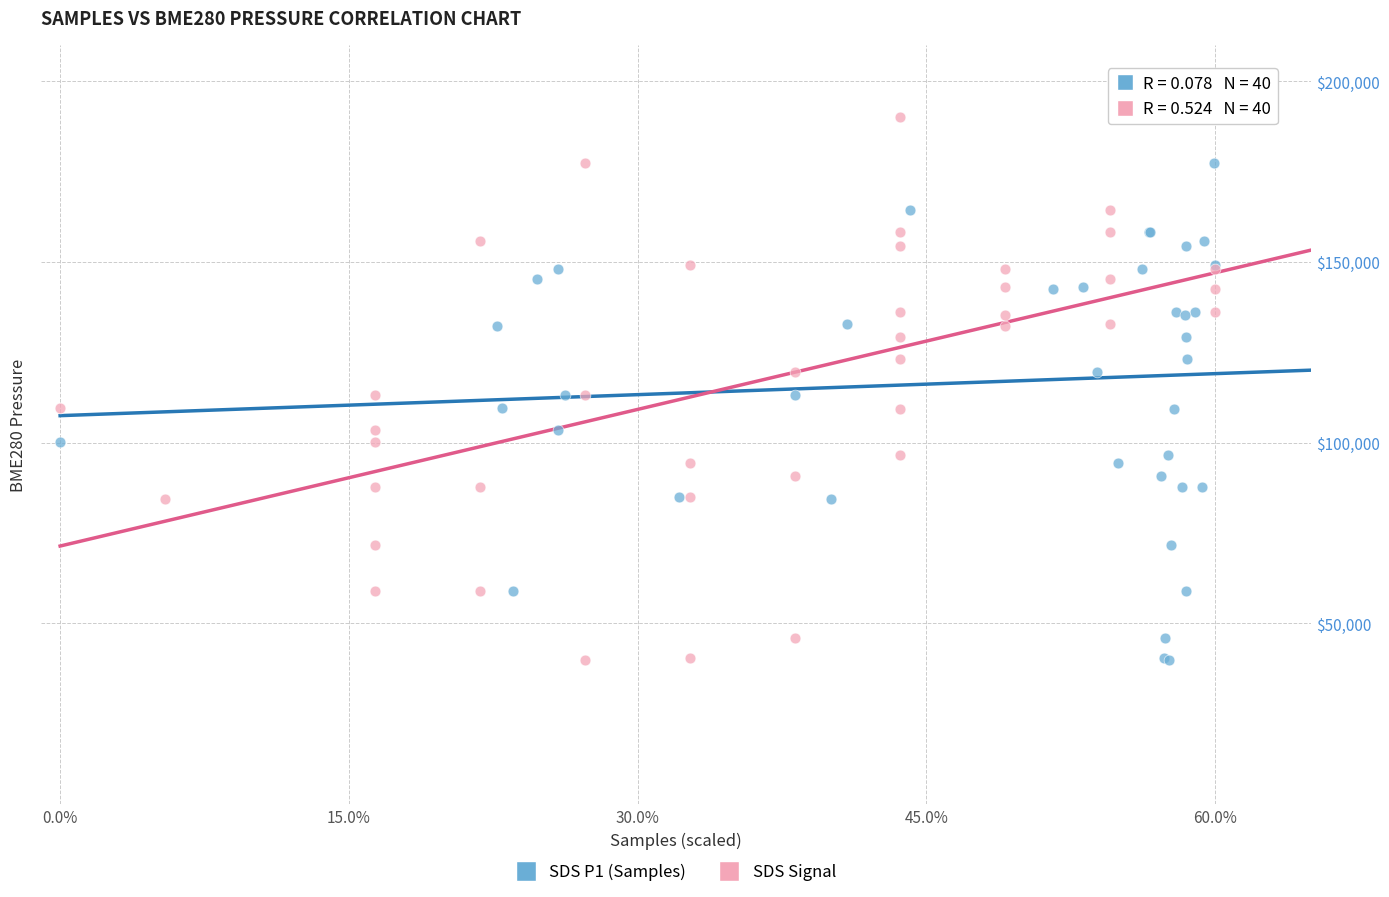

What are all the series names shown in the legend?

SDS P1 (Samples), SDS Signal